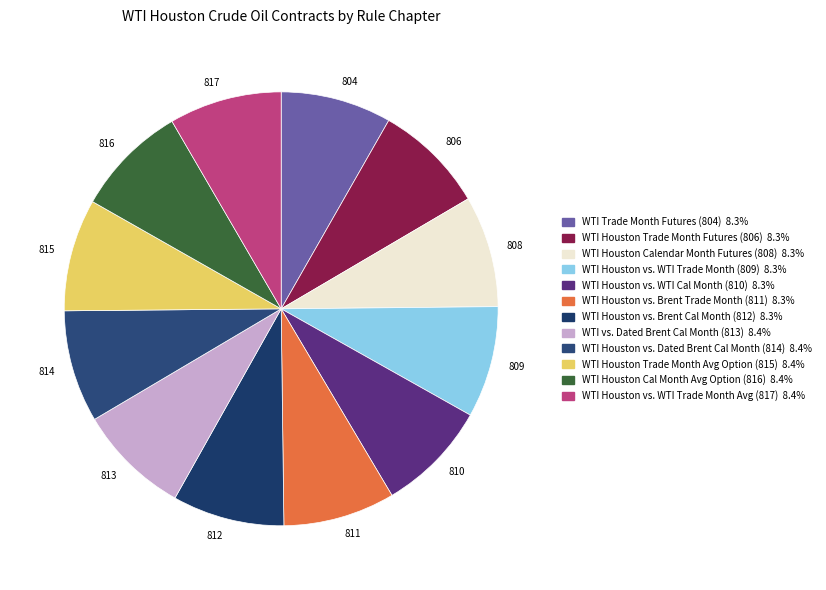

Is there any slice that represents more than half of the pie?

No